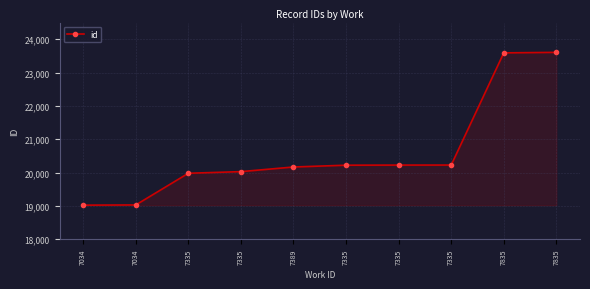

Rank the categories by value from lowest to highest.

7034, 7034, 7335, 7335, 7389, 7335, 7335, 7335, 7835, 7835